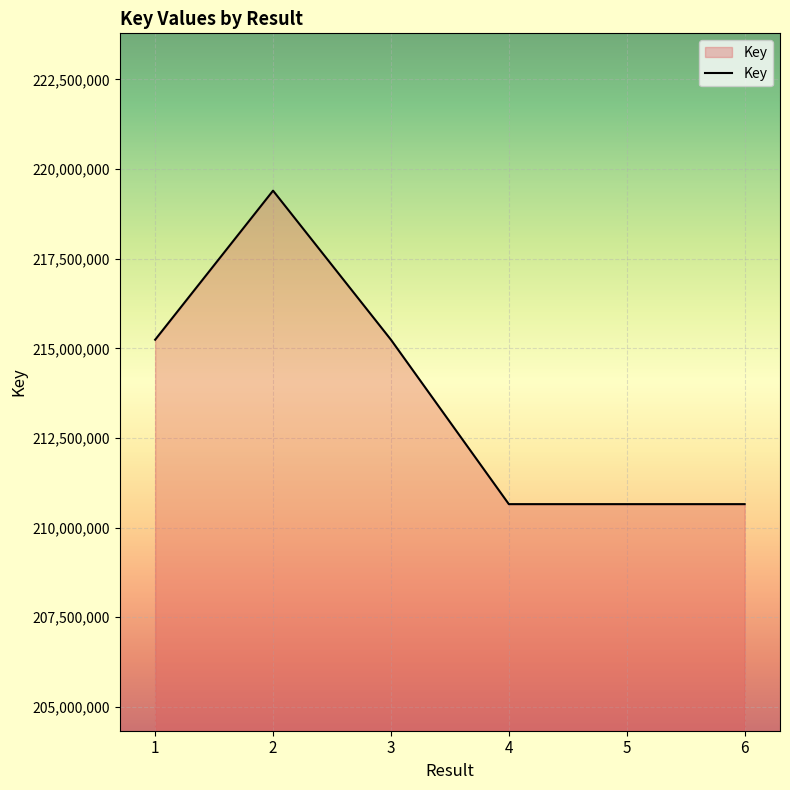

What is the maximum value shown in the chart?

219398557